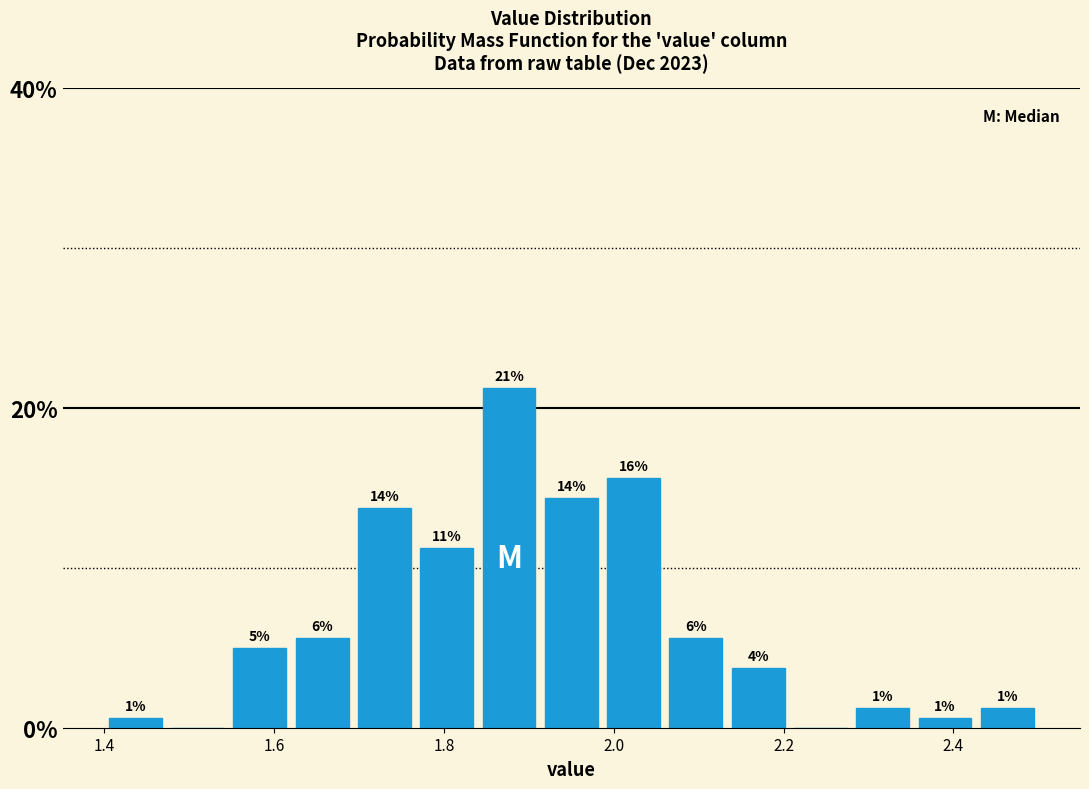

Around what value on the x-axis is the tallest bar? Give the approximate position of its centre, as read against the axis.

1.88